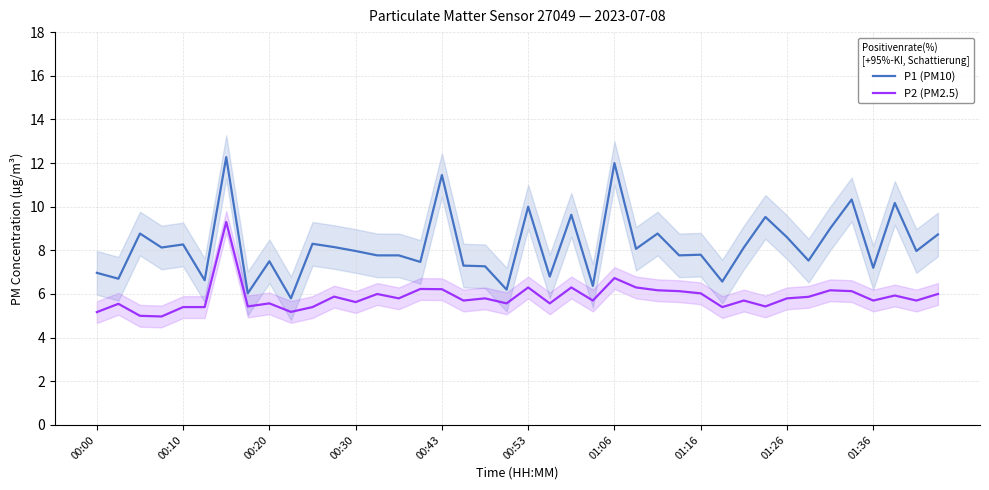

The P1 (PM10) series shows 6.6 at 29. True or false?

True